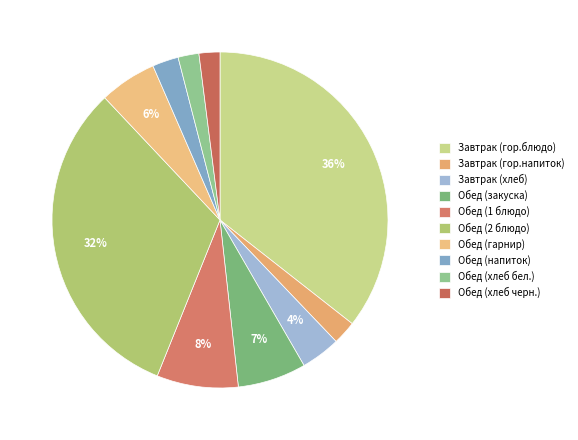

How many slices are in this pie chart?

10